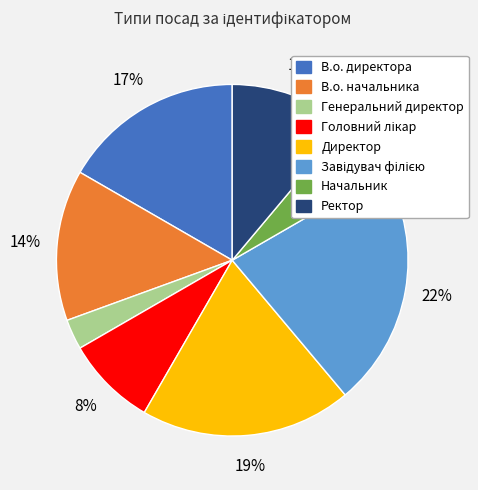

Approximately how many times larger is the value at В.о. директора compared to В.о. начальника?

1.2